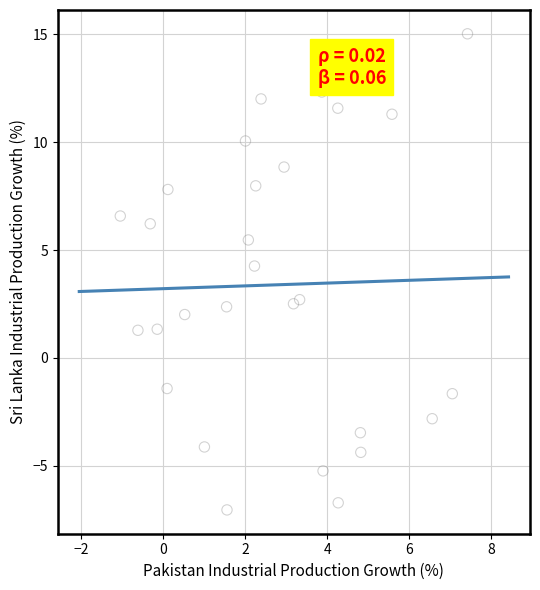

What is the range of X values (max minus min)?

8.5